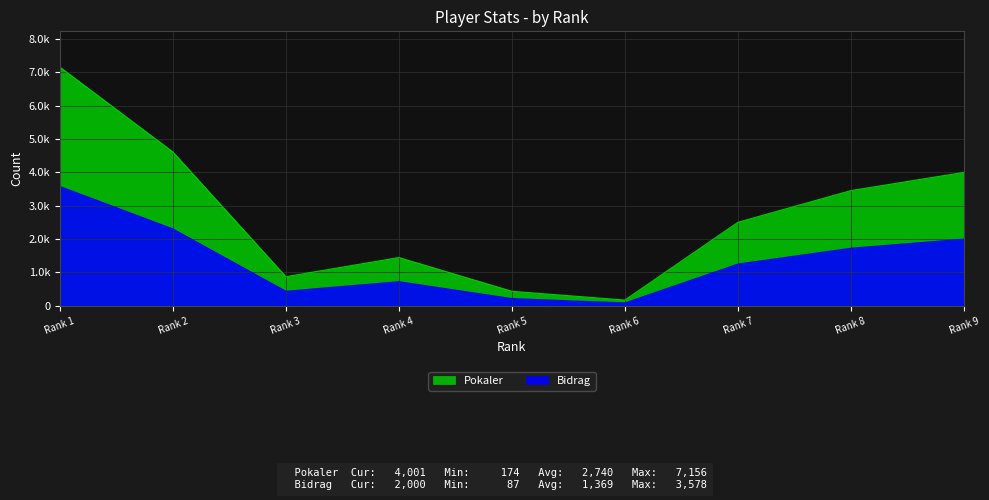

What is the sum of all Pokaler values?

24660